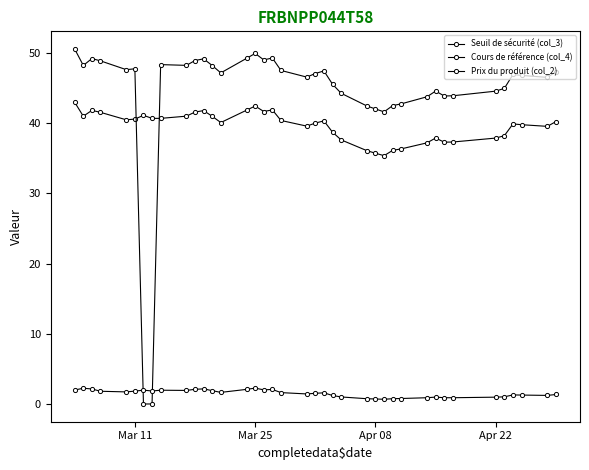

At which label does Seuil de sécurité (col_3) first exceed 40?

Mar 11